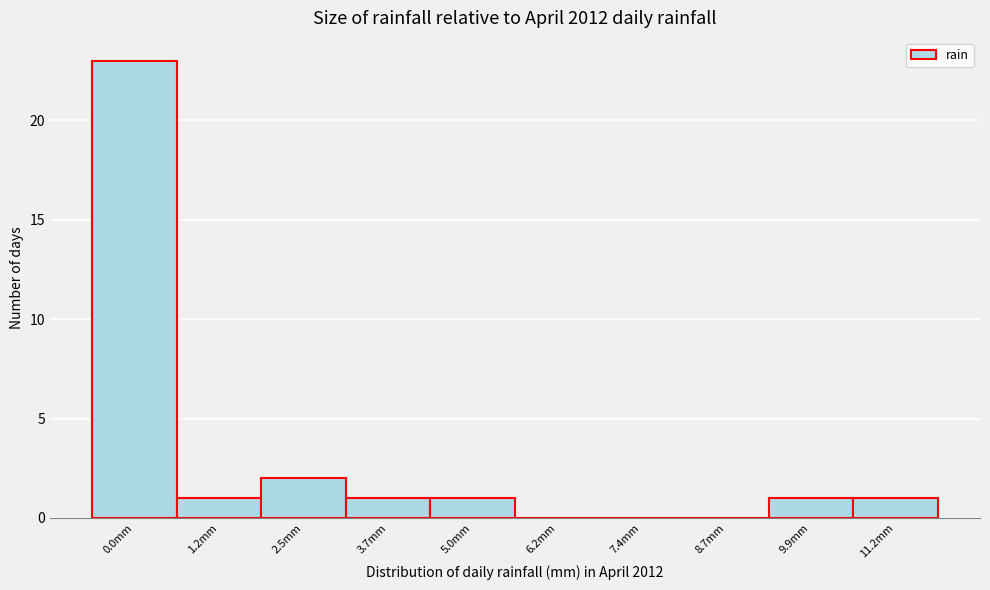

Reading left to right, what are all the values shown in this chart?

0.0mm=23	1.2mm=1	2.5mm=2	3.7mm=1	5.0mm=1	6.2mm=0	7.4mm=0	8.7mm=0	9.9mm=1	11.2mm=1